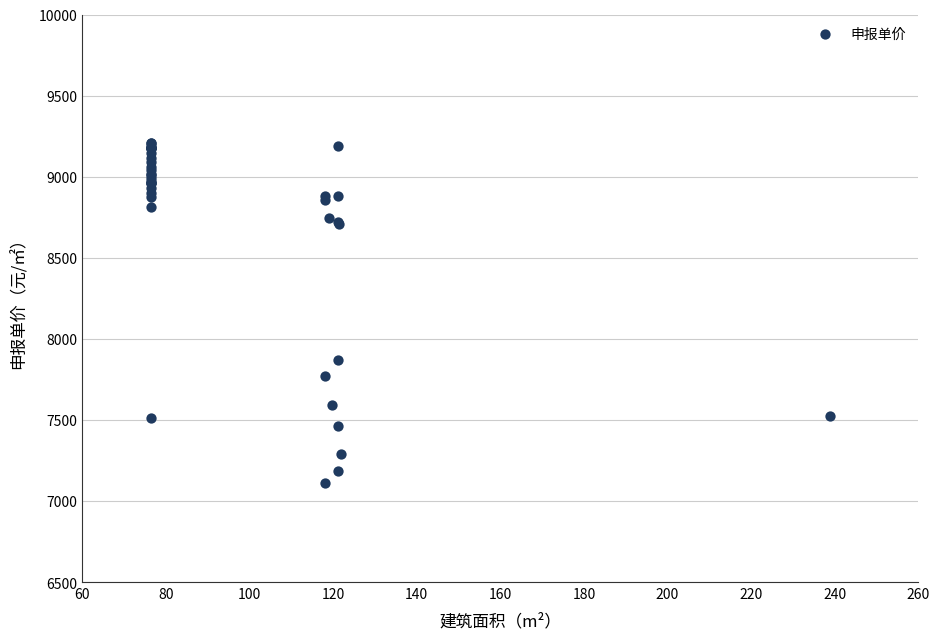

What Y value in the scatter plot is closest to 8158?

7867.2